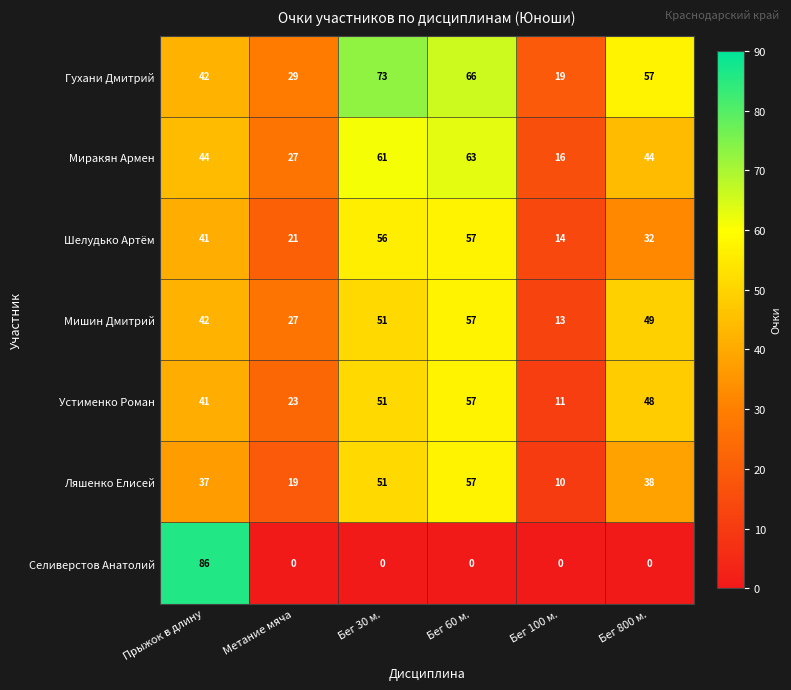

Count the number of categories in the chart.

6